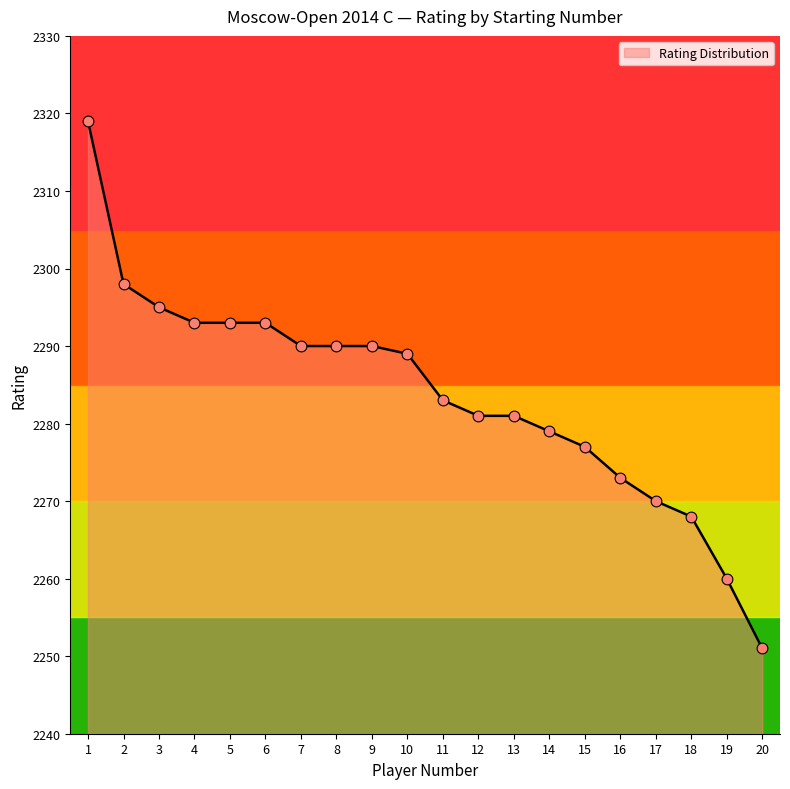

What is the ratio of the value at 19 to the value at 7?

1.0